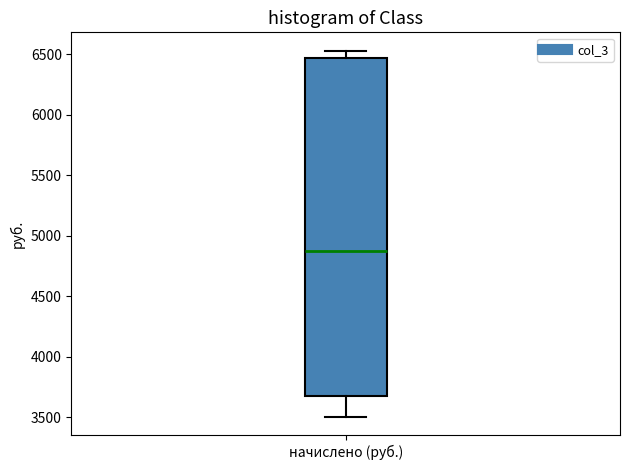

Read this box plot against the y-axis: the position of the median line, the range covered by the box, and the ends of both whiskers. The values are not printed on the chart, so give them approximately, as read against the axis.

median 4850, box 3700 to 6450, whiskers 3500 to 6550